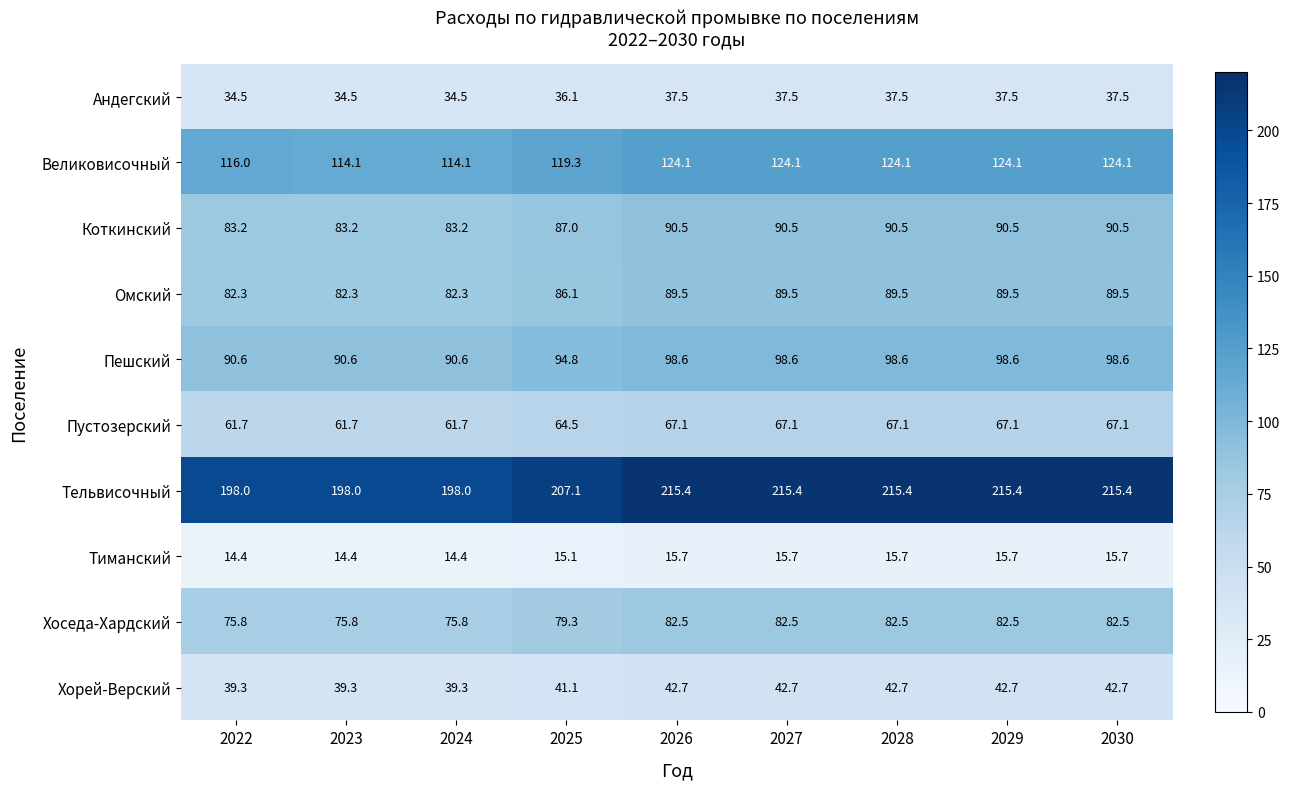

What is the total value across all series at 2023?

793.9